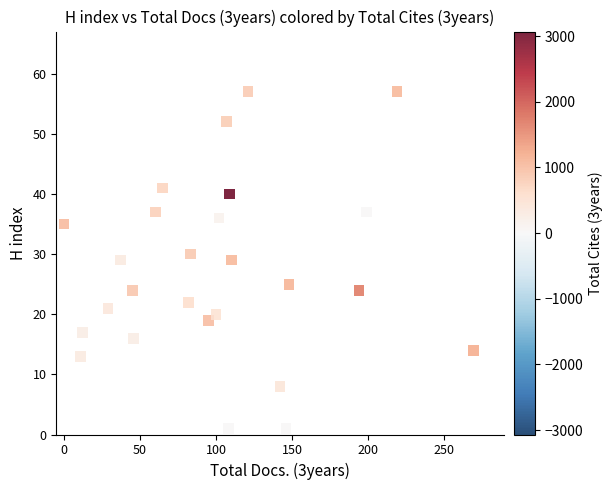

What is the range of X values (max minus min)?

269